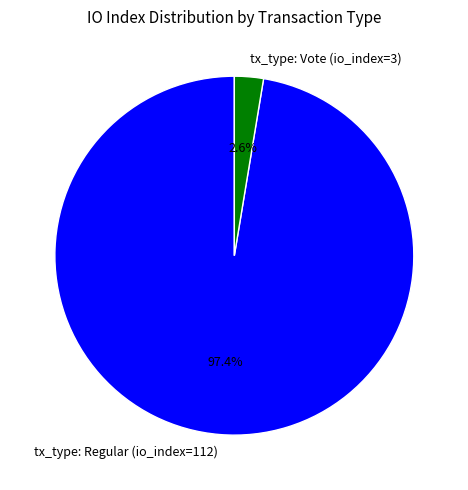

To the nearest percent, what is the average slice percentage?

50%